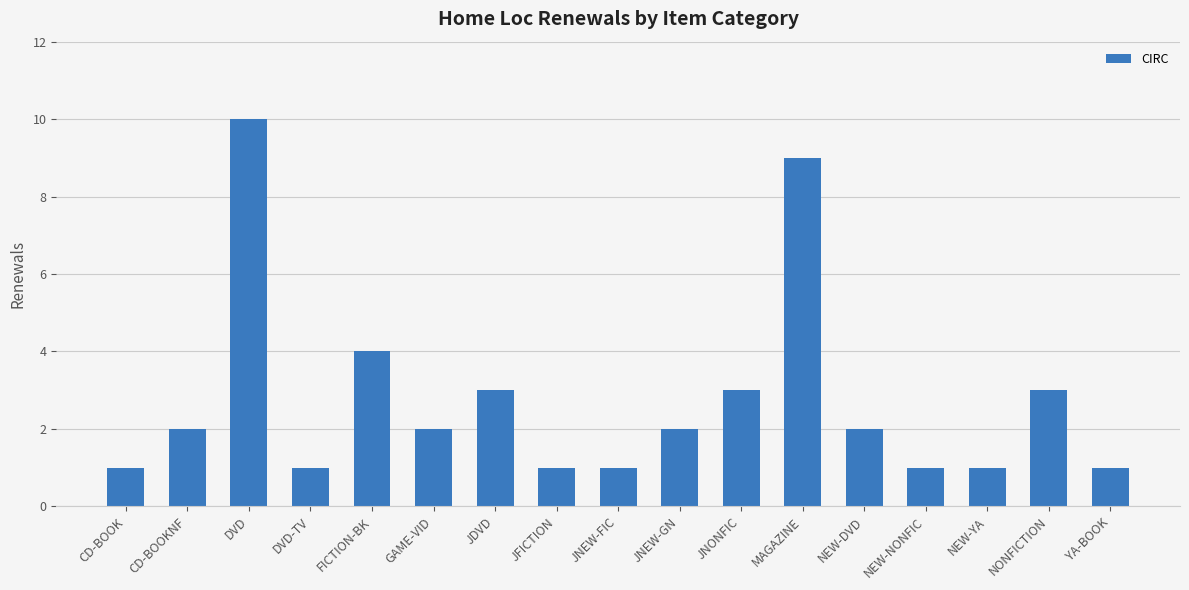

Count the number of data series in this chart.

1